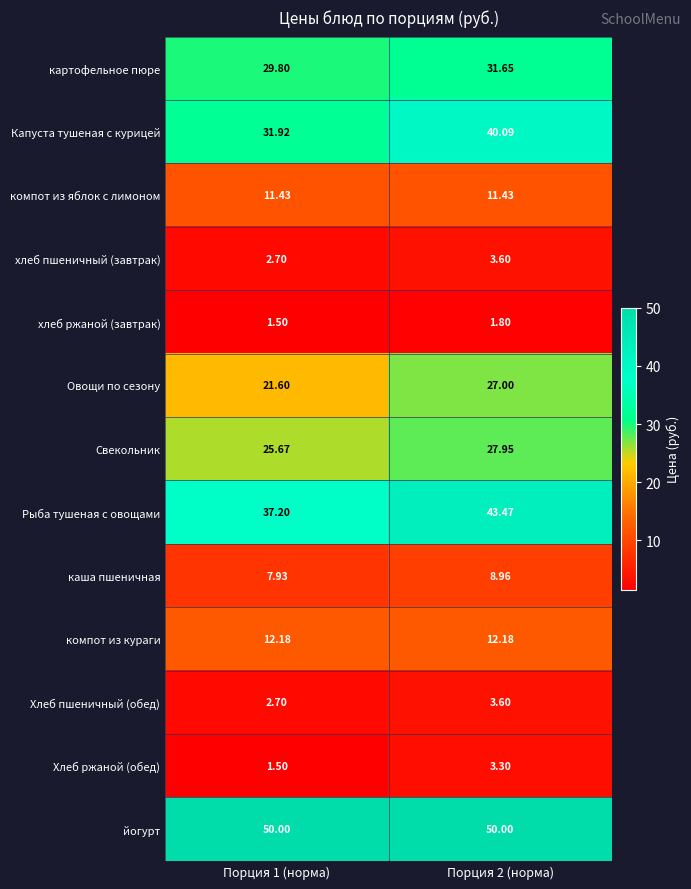

Which series has the largest range (max minus min)?

Капуста тушеная с курицей